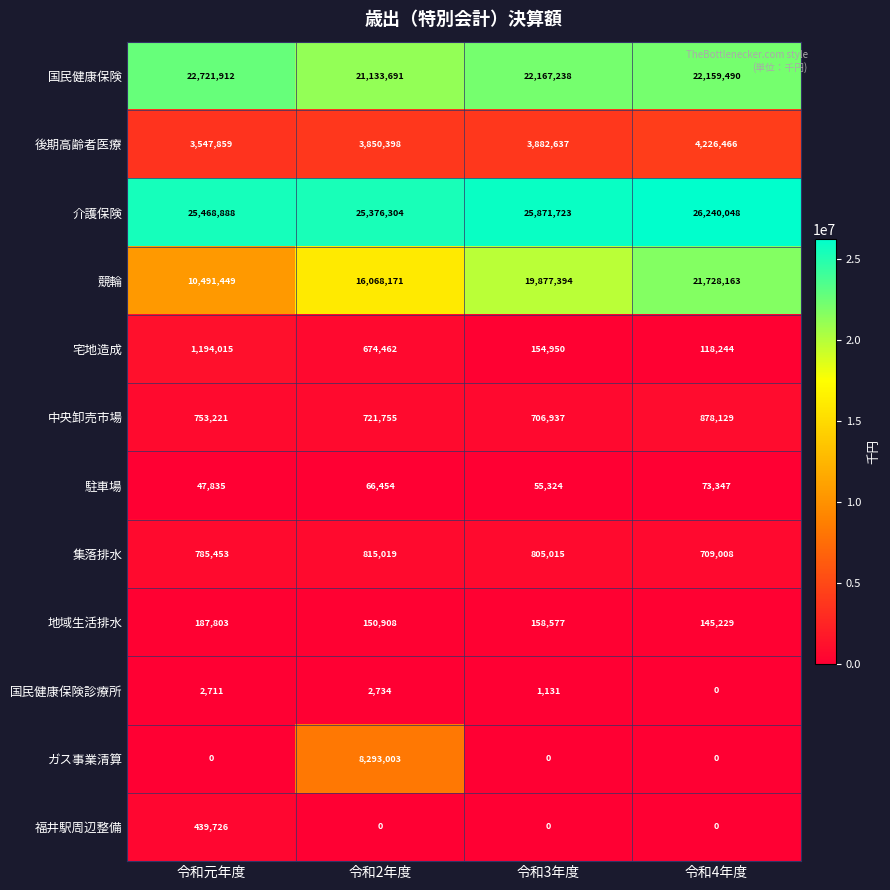

At how many categories does at least one series exceed 24396011?

4